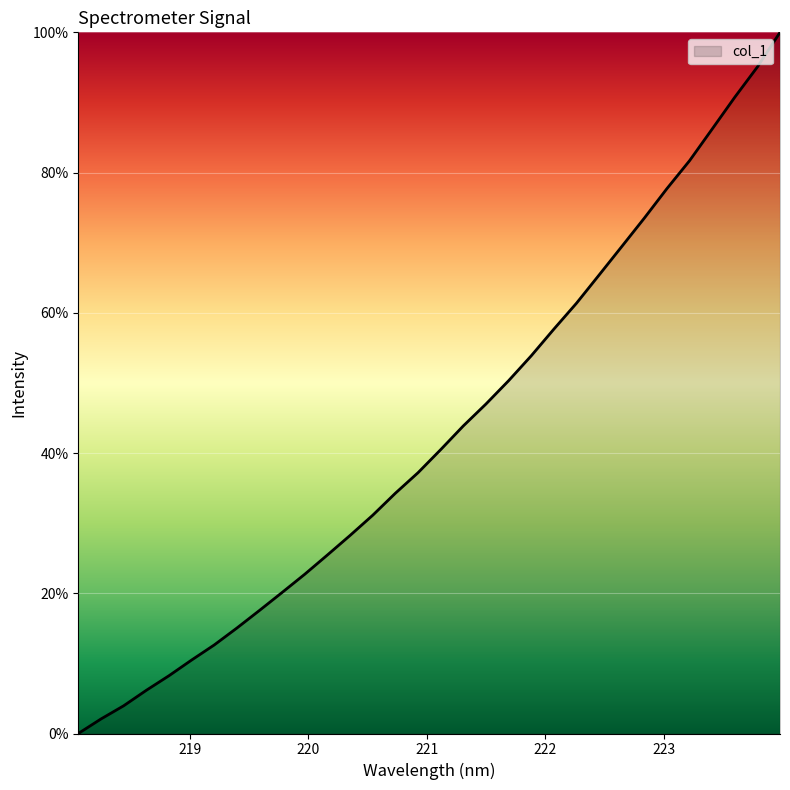

What is the greatest value displayed?

100.0